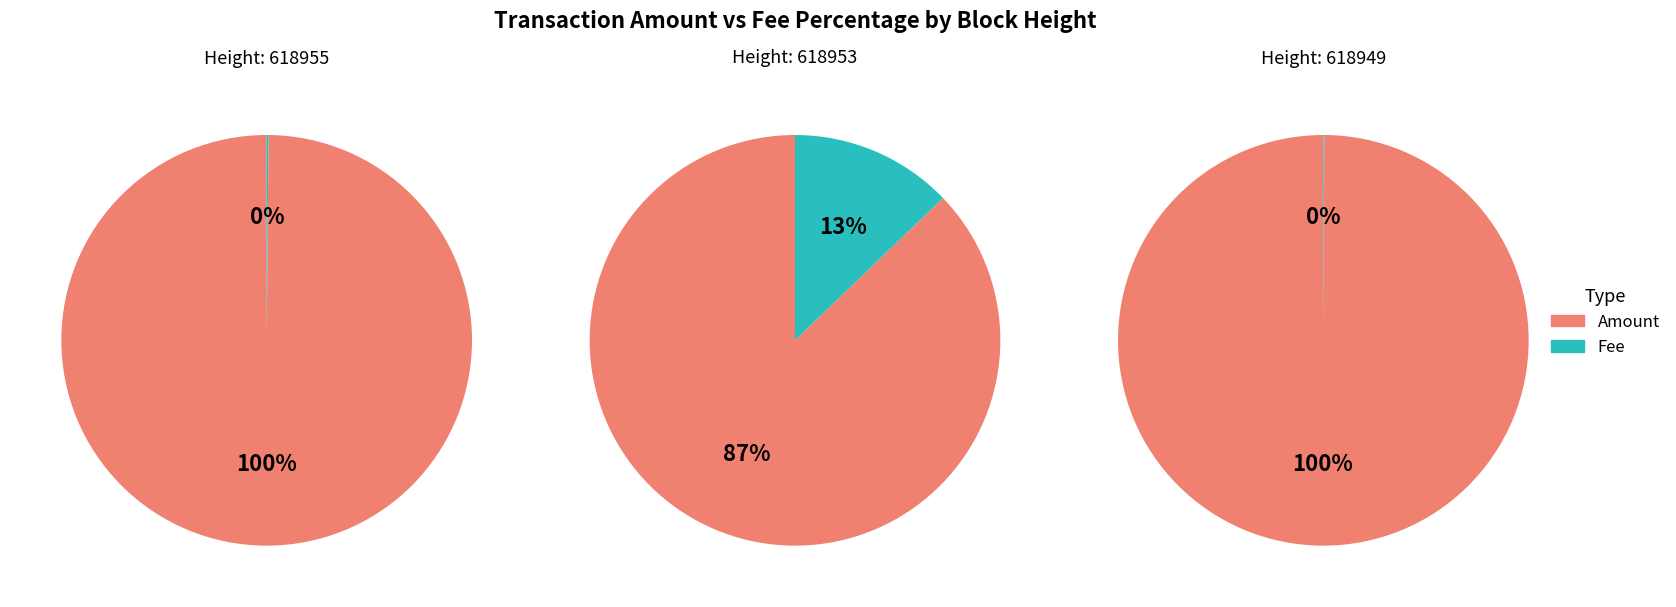

What is the total percentage of Amount and Fee?

100.0%